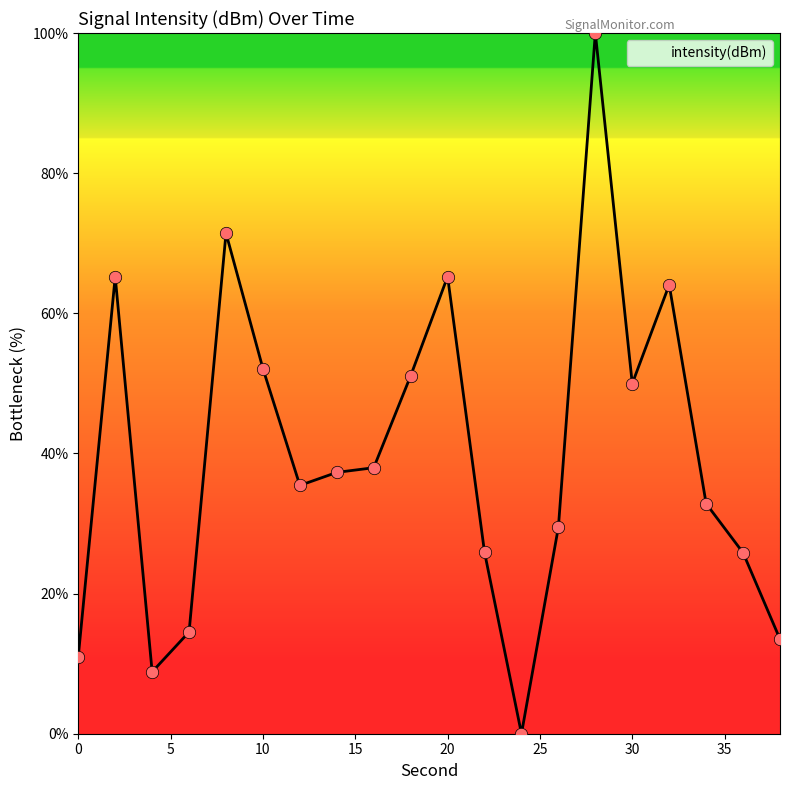

What is the maximum value shown in the chart?

100.0